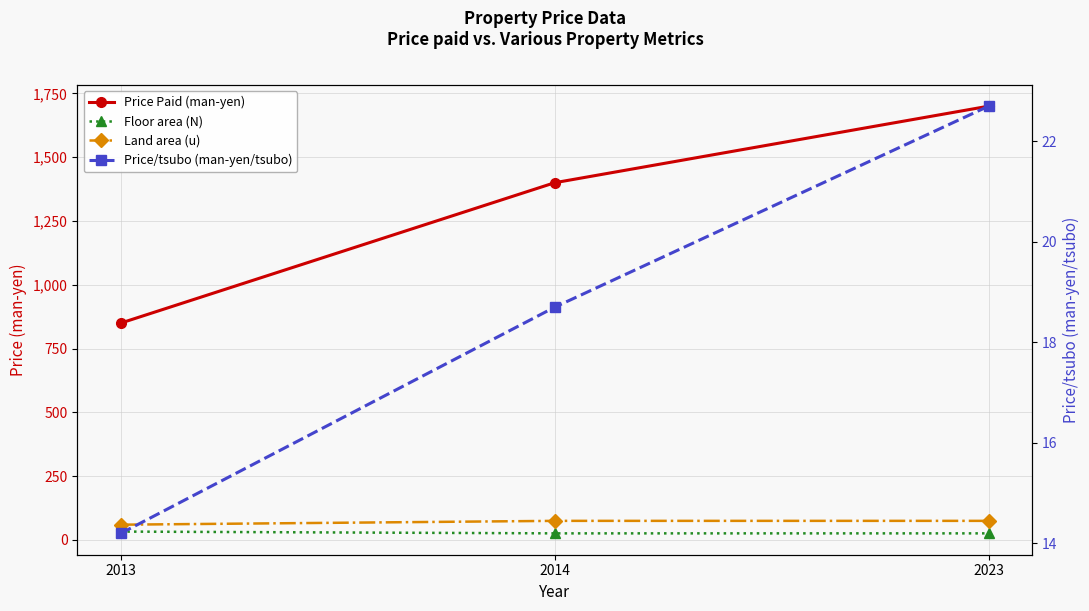

At which category is the sum across all series the highest?

2023